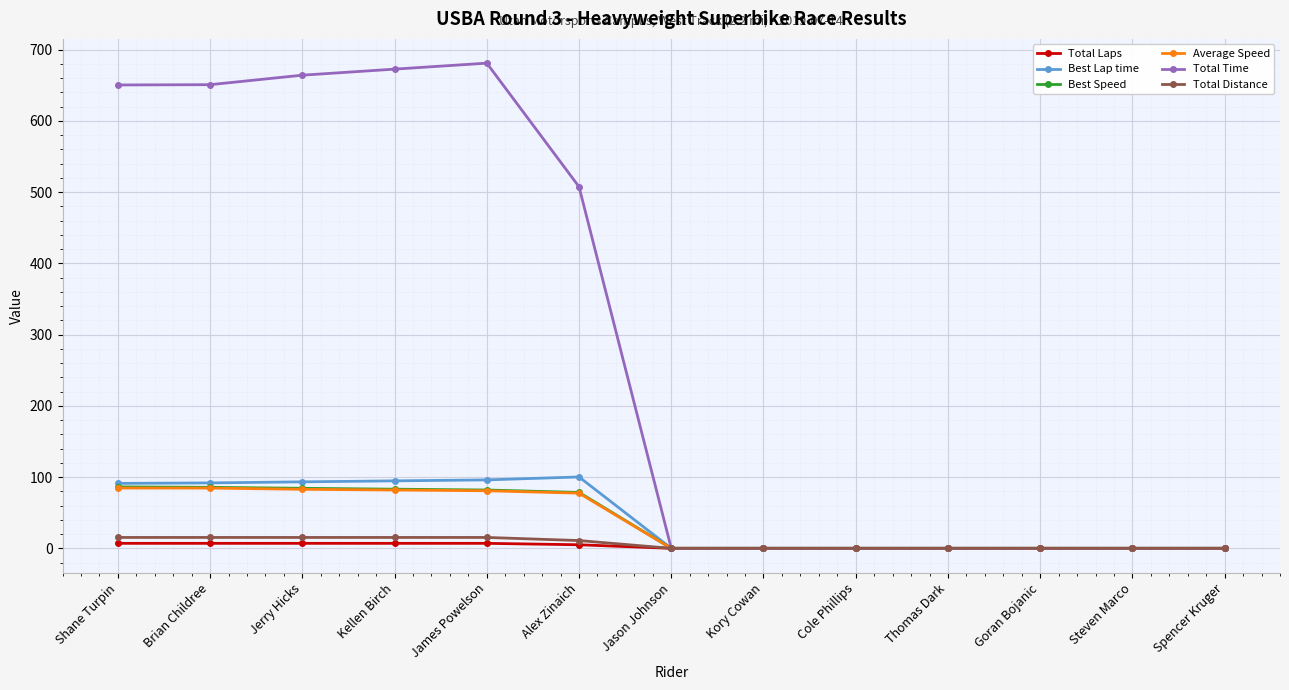

Read the Total Time value at Jerry Hicks.

664.0